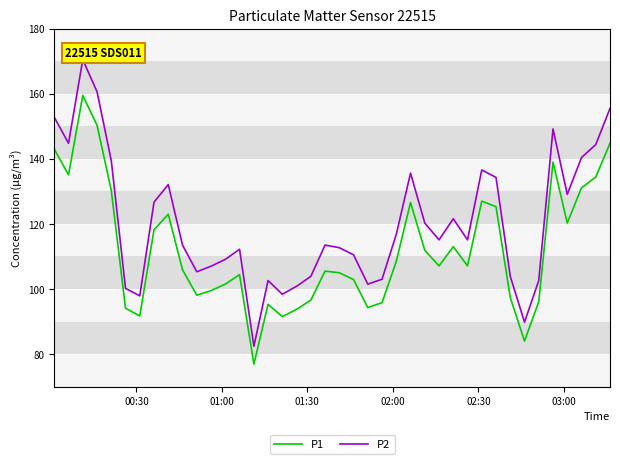

Which series has the largest total across all categories?

P2